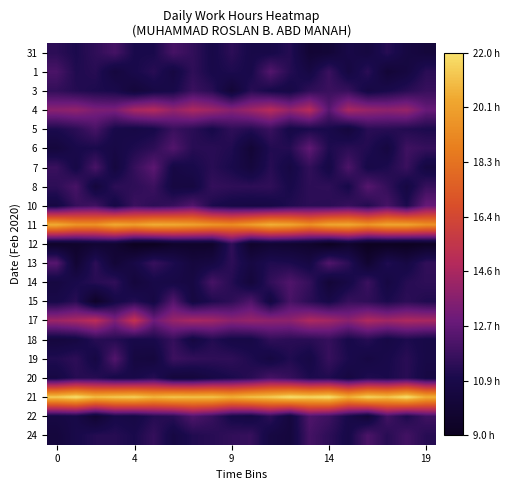

Reading left to right, what are all the values shown in this chart?

31: 11.4	11.0	11.5	12.0	10.9	10.9	12.0	11.6	10.8	11.4	10.8	10.8	11.2	9.9	10.1	10.8	10.5	11.3	10.5	10.2
1: 12.1	11.1	11.3	10.4	10.9	11.3	10.5	11.5	10.9	11.1	10.9	12.4	11.2	10.6	11.7	10.5	11.4	10.1	10.4	11.4
3: 11.6	11.2	11.0	10.9	10.2	10.7	10.8	11.7	11.3	10.1	11.3	10.9	10.7	11.5	11.7	11.7	10.6	10.9	11.3	11.7
4: 13.7	13.9	13.3	13.3	14.5	14.8	14.0	14.6	14.2	13.6	14.2	14.9	14.0	14.9	12.4	14.5	14.1	13.8	14.1	12.8
5: 11.0	11.4	12.1	10.9	10.7	10.9	11.7	11.4	10.9	11.5	11.2	11.8	10.7	11.0	10.9	10.3	11.3	11.3	11.2	11.0
6: 10.3	10.9	11.0	10.7	11.1	11.4	12.3	11.3	11.3	11.1	10.0	11.2	11.2	12.7	11.1	11.4	11.2	10.5	11.9	11.6
7: 11.7	10.7	12.1	10.4	11.6	12.6	10.7	10.9	11.3	10.9	10.3	11.3	10.6	11.5	10.7	12.2	10.8	11.1	11.7	10.5
8: 11.4	12.1	10.3	11.4	11.4	11.8	10.5	10.5	11.6	11.5	11.4	11.5	10.9	11.4	11.5	10.9	12.4	11.6	10.6	11.7
10: 10.6	11.7	11.9	10.7	11.8	11.4	11.7	12.3	11.0	10.7	10.6	10.7	11.1	11.4	11.3	11.7	11.2	12.1	11.0	12.8
11: 20.6	19.7	19.6	20.5	20.1	20.6	20.5	20.2	19.7	19.3	19.9	20.7	20.3	19.5	20.3	20.4	19.7	20.3	20.2	19.5
12: 9.4	9.5	9.9	9.8	9.0	9.0	9.5	9.5	9.5	11.5	9.6	9.9	9.8	9.6	9.0	9.7	9.0	9.1	9.0	9.3
13: 12.4	9.9	11.4	10.1	10.7	11.7	11.1	10.4	10.6	11.4	10.6	11.1	11.0	10.6	12.3	11.4	9.8	11.1	10.6	11.5
14: 10.5	10.9	11.3	11.5	10.3	10.8	10.7	10.6	12.0	11.2	10.2	11.5	12.3	11.6	10.1	10.7	11.8	10.6	11.3	11.5
15: 10.8	11.3	9.4	10.7	11.2	10.6	12.3	10.5	11.1	11.4	12.2	10.5	12.1	11.4	10.8	11.6	11.5	11.0	11.4	11.1
17: 14.2	14.5	15.1	13.4	15.4	13.0	14.0	14.5	14.3	13.8	14.0	13.8	13.8	14.6	14.4	13.7	14.7	14.3	14.6	14.5
18: 10.4	10.5	11.3	11.2	10.8	10.9	11.6	10.5	11.2	10.7	10.7	11.5	11.4	11.3	11.6	10.9	11.3	10.7	11.1	10.8
19: 11.1	11.4	10.6	12.3	10.5	10.4	11.8	11.6	11.5	11.5	11.1	10.6	11.1	10.7	11.7	11.0	10.6	10.9	11.3	10.8
20: 10.6	11.3	11.3	10.8	10.8	11.3	10.3	10.3	10.7	11.0	11.3	12.0	11.6	11.0	11.1	10.5	11.1	11.0	11.3	10.6
21: 21.5	22.0	21.1	21.4	21.6	20.9	21.3	21.1	21.2	20.7	21.2	21.4	22.0	21.7	22.0	20.7	21.7	21.3	22.0	20.7
22: 10.6	10.8	9.9	10.8	10.7	11.2	11.3	12.3	11.7	10.8	10.6	11.4	10.3	12.2	11.8	10.9	10.1	12.0	11.1	11.9
24: 10.3	10.9	11.2	11.3	11.0	11.6	10.6	11.1	11.3	11.5	11.7	10.6	10.3	12.0	11.4	10.8	12.2	11.3	11.9	11.3